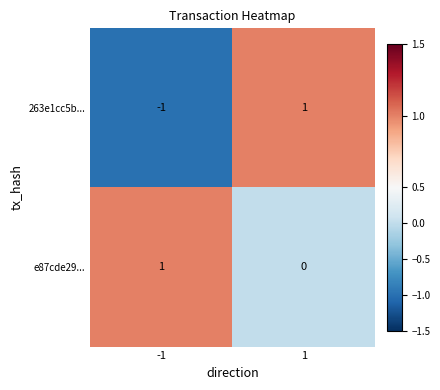

Reading left to right, transcribe all the data shown in this chart.

263e1cc5b...: -1	1
e87cde29...: 1	0